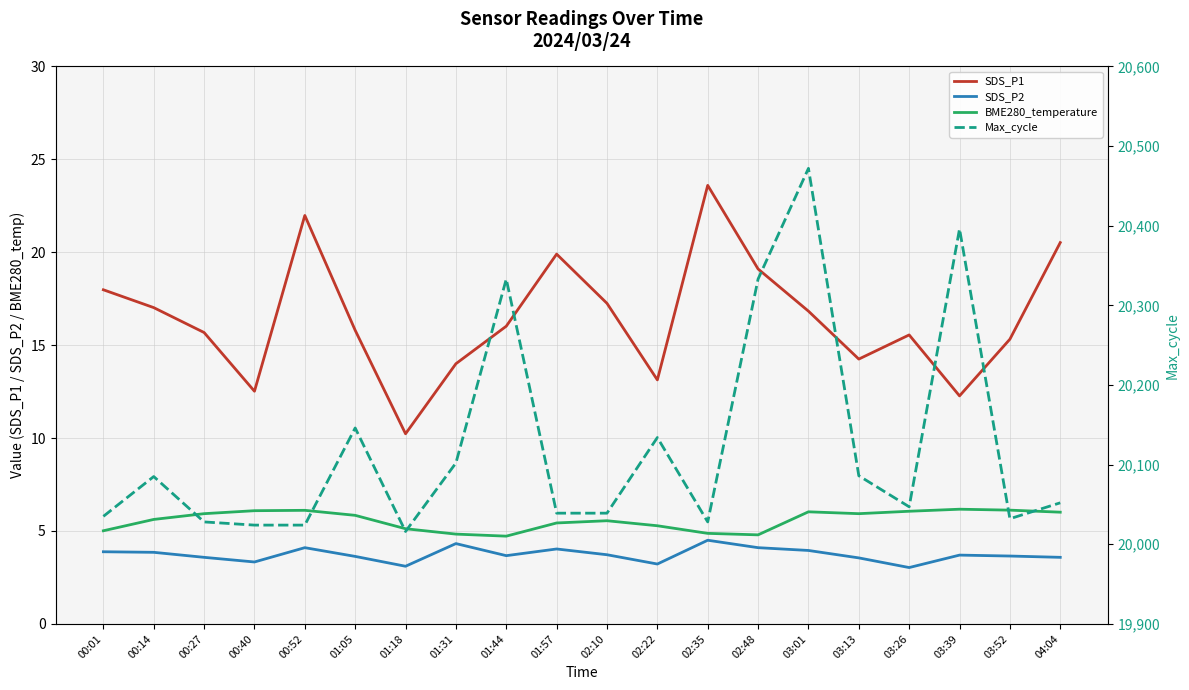

At 00:52, list the series in order from largest to smallest.

Max_cycle, SDS_P1, BME280_temperature, SDS_P2